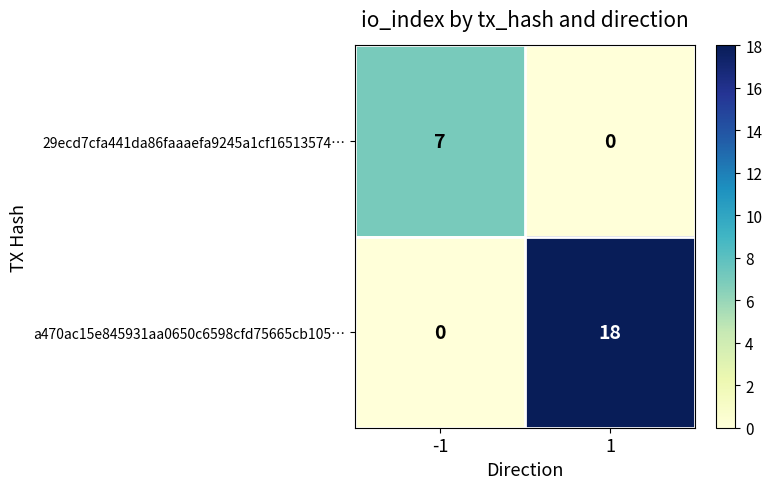

What is the spread (max minus min) of values at 1?

18